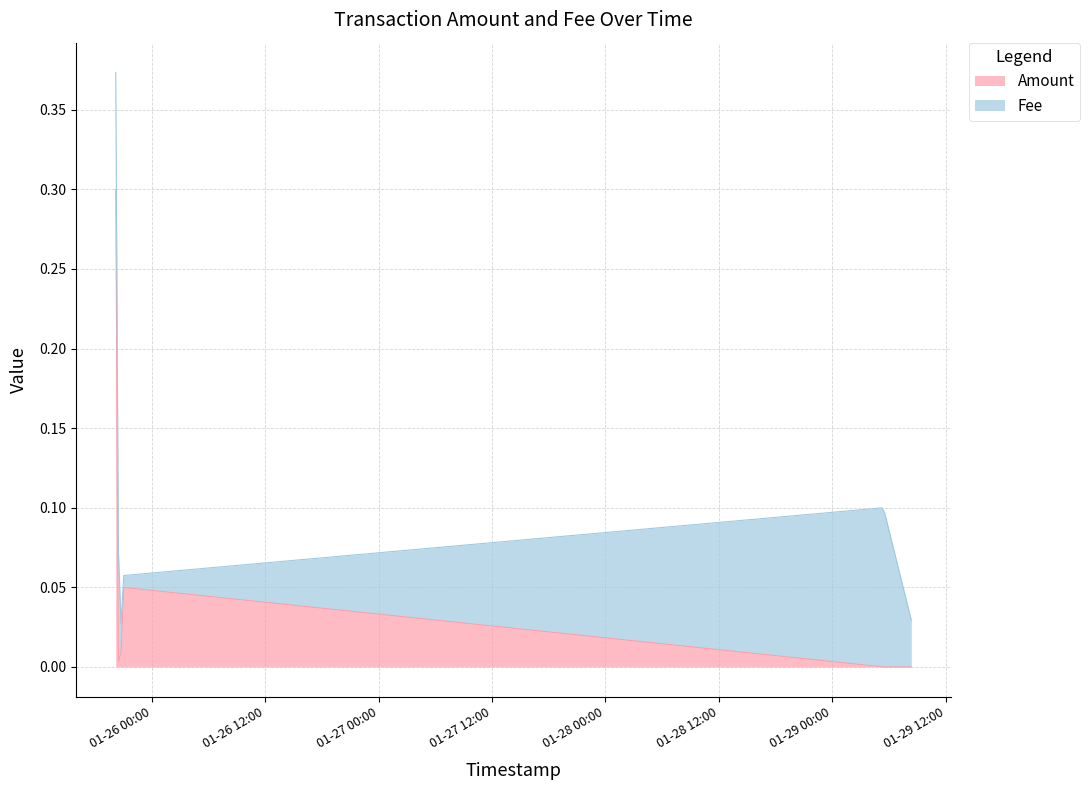

Rank the series by their maximum value, from highest to lowest.

Amount, Fee